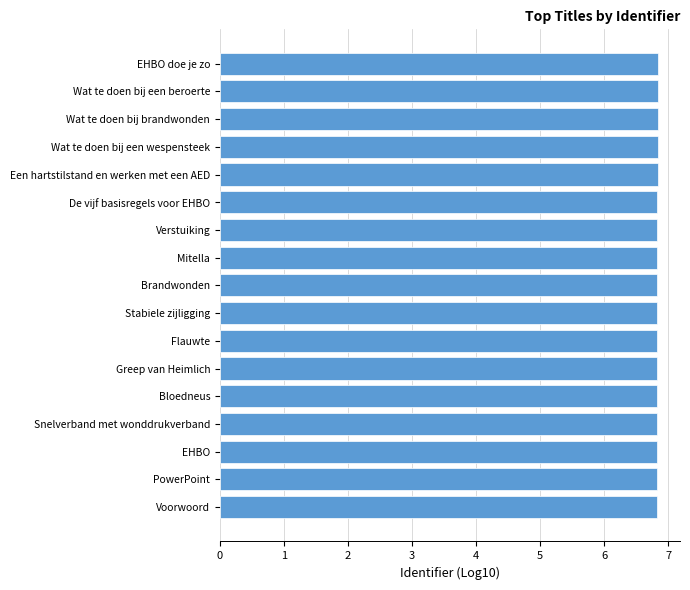

The chart shows a value of 6.8 at Greep van Heimlich. True or false?

True